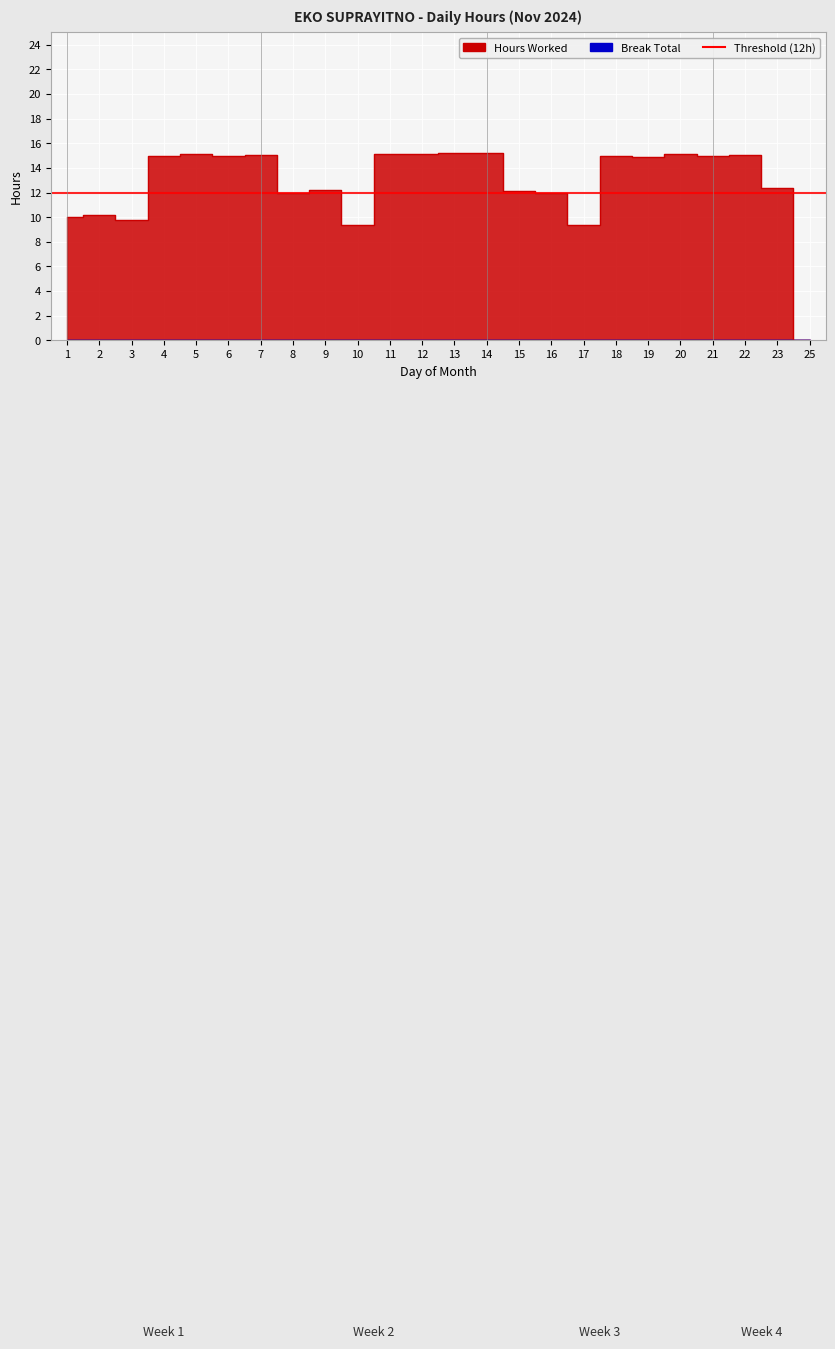

Count the number of values greater than 14.

13